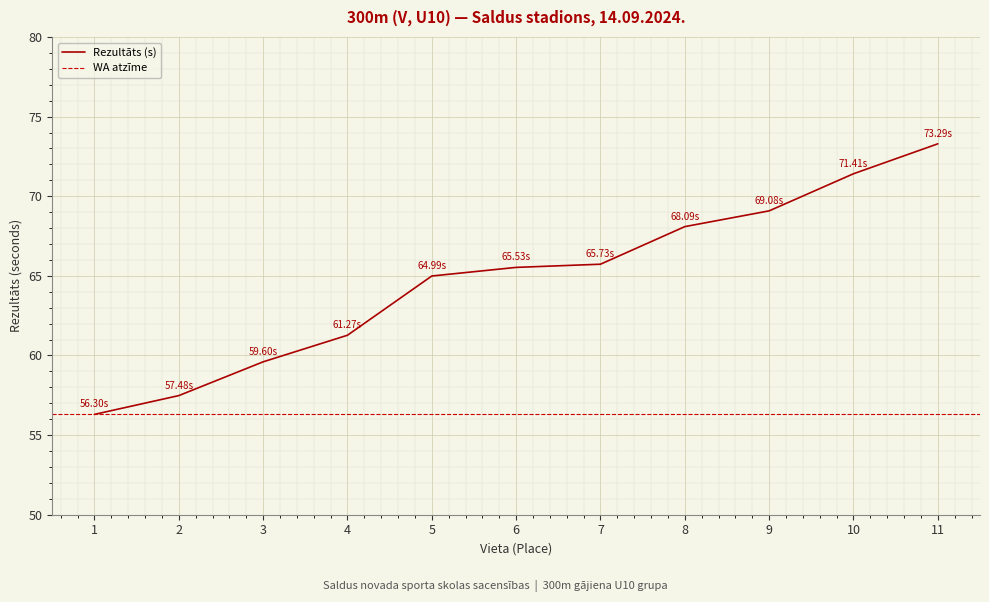

What is the change in value from 2 to 9?

+11.6